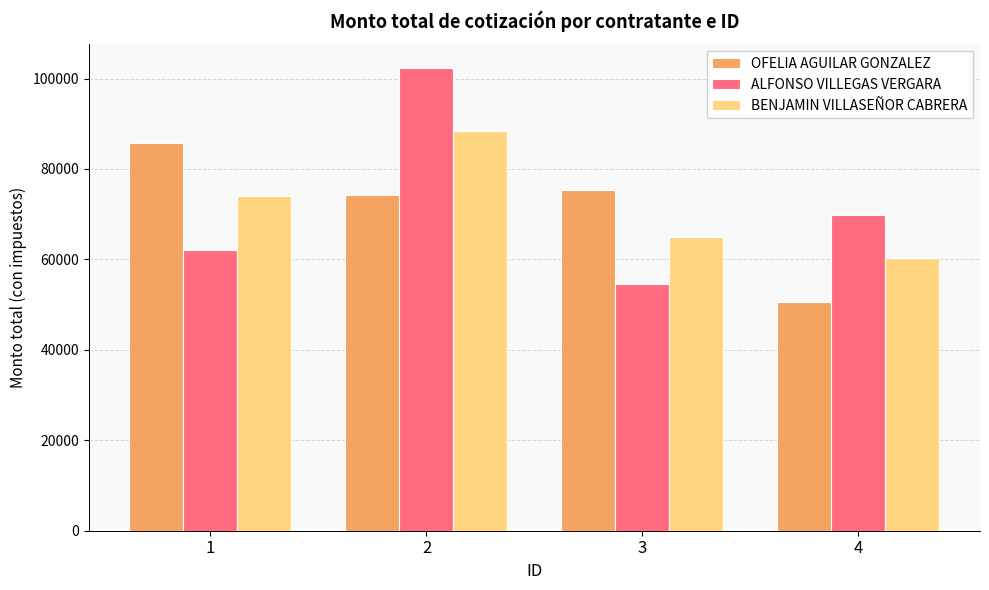

Where does the OFELIA AGUILAR GONZALEZ series first go above 75262?

1